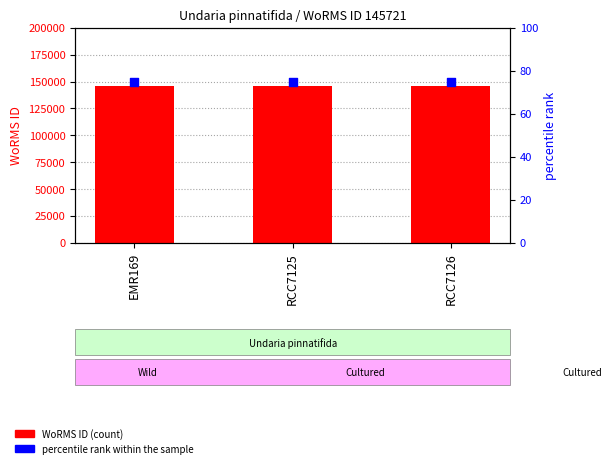

Which series reaches the maximum Y coordinate?

WoRMS ID